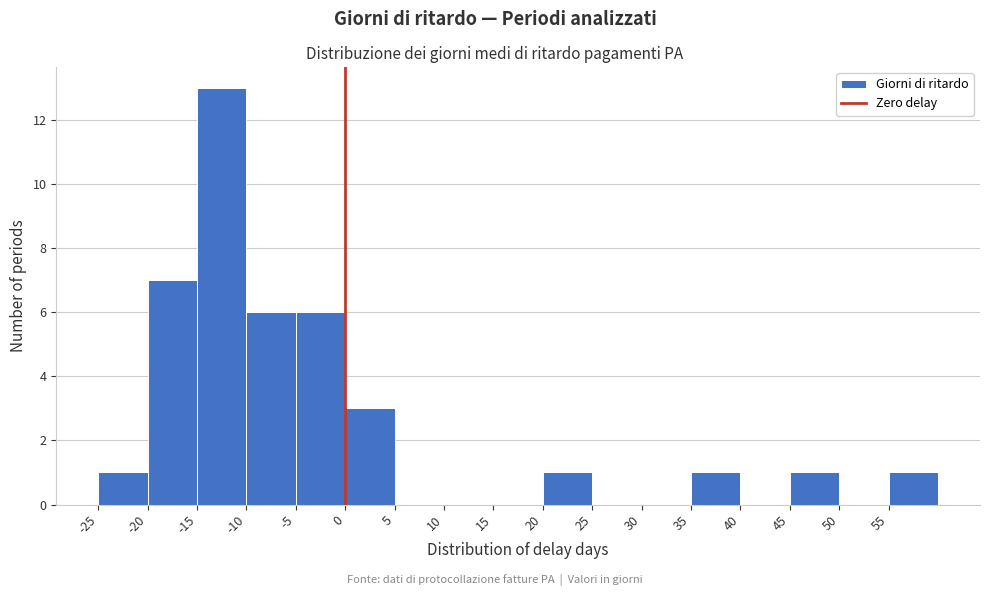

How tall is the bar that spans 45 to 50 on the x-axis? The values are not printed on the chart, so give them approximately, as read against the axis.

1